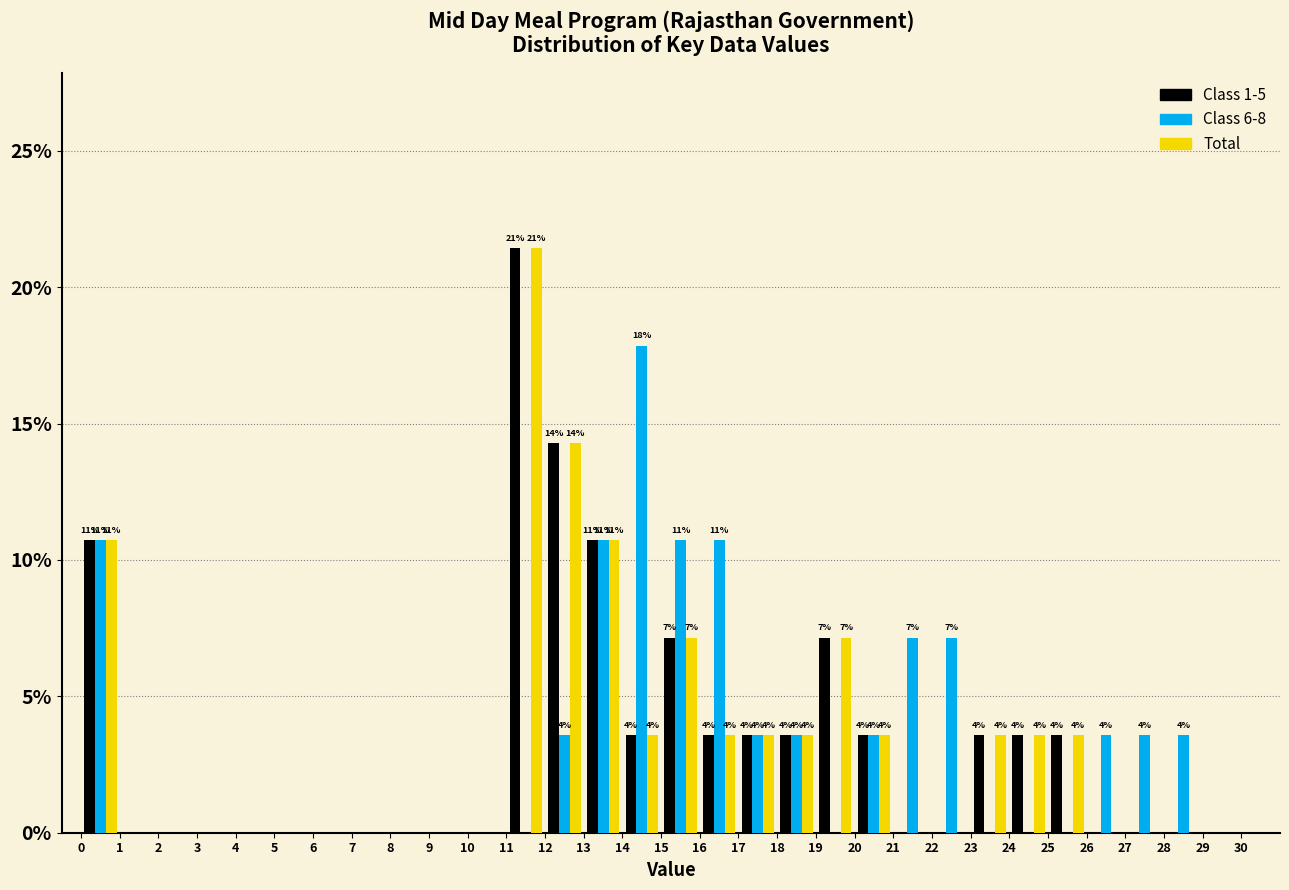

In the Class 6-8 series, which range on the x-axis has the tallest bar?

14 to 15